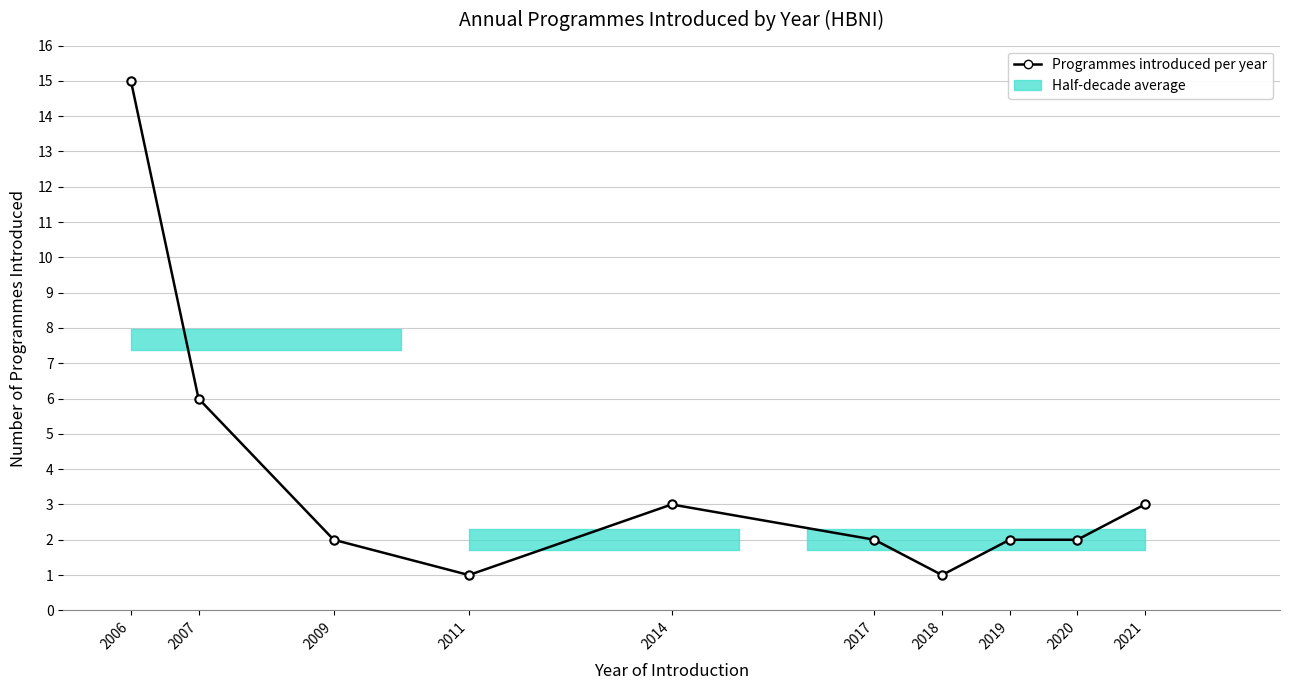

How many lines are shown in the chart?

1